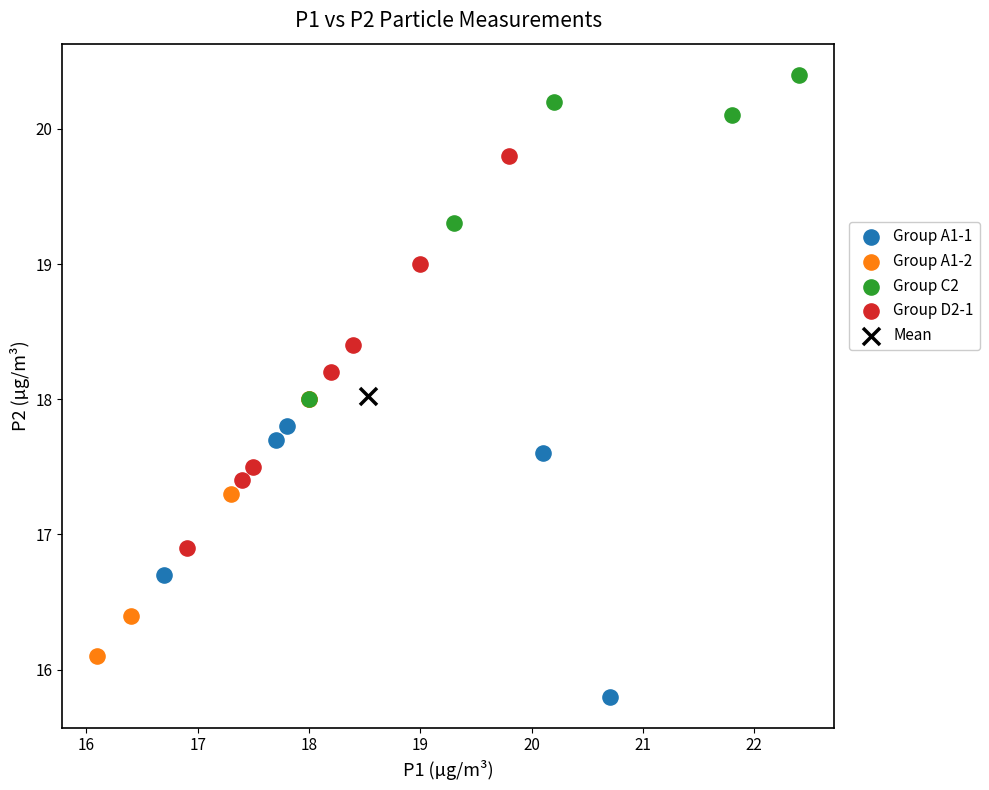

What are all the series names shown in the legend?

Group A1-1, Group A1-2, Group C2, Group D2-1, Mean